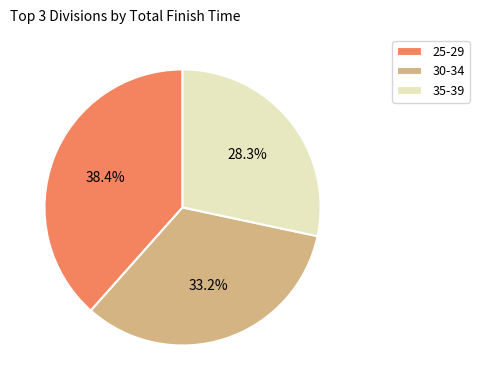

Does any single category account for the majority?

No